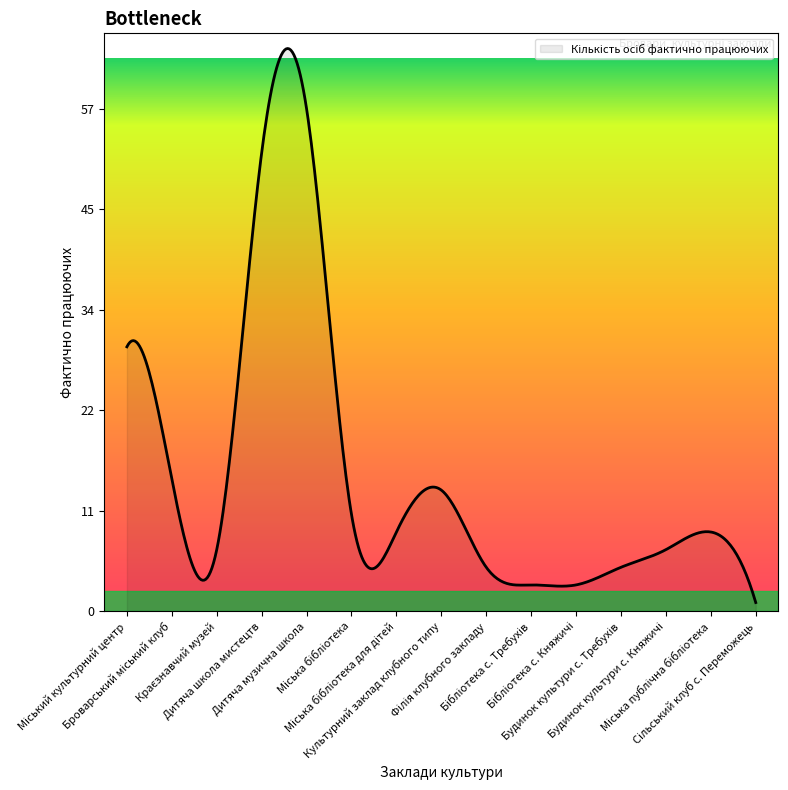

Which category has the highest value across all series?

Дитяча музична школа